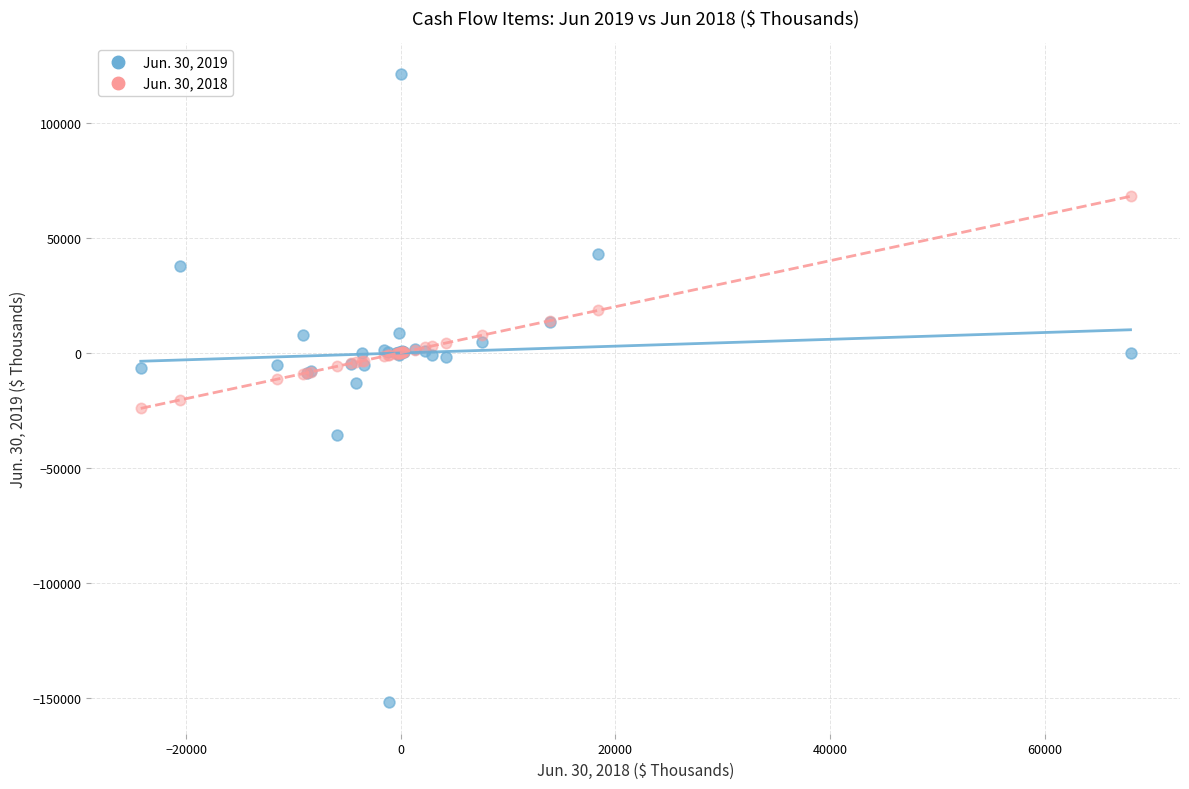

What are all the series names shown in the legend?

Jun. 30, 2019, Jun. 30, 2018